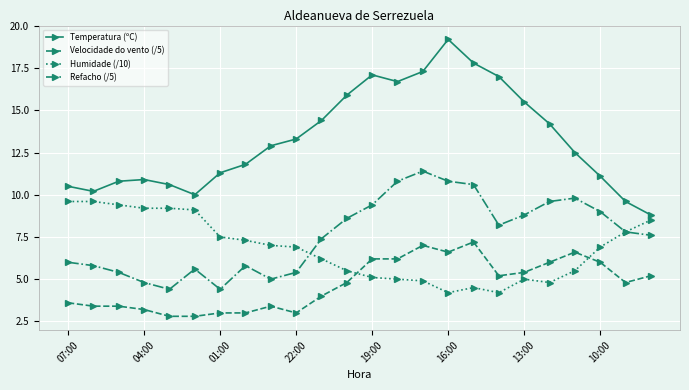

Which series has the largest range (max minus min)?

Temperatura (ºC)